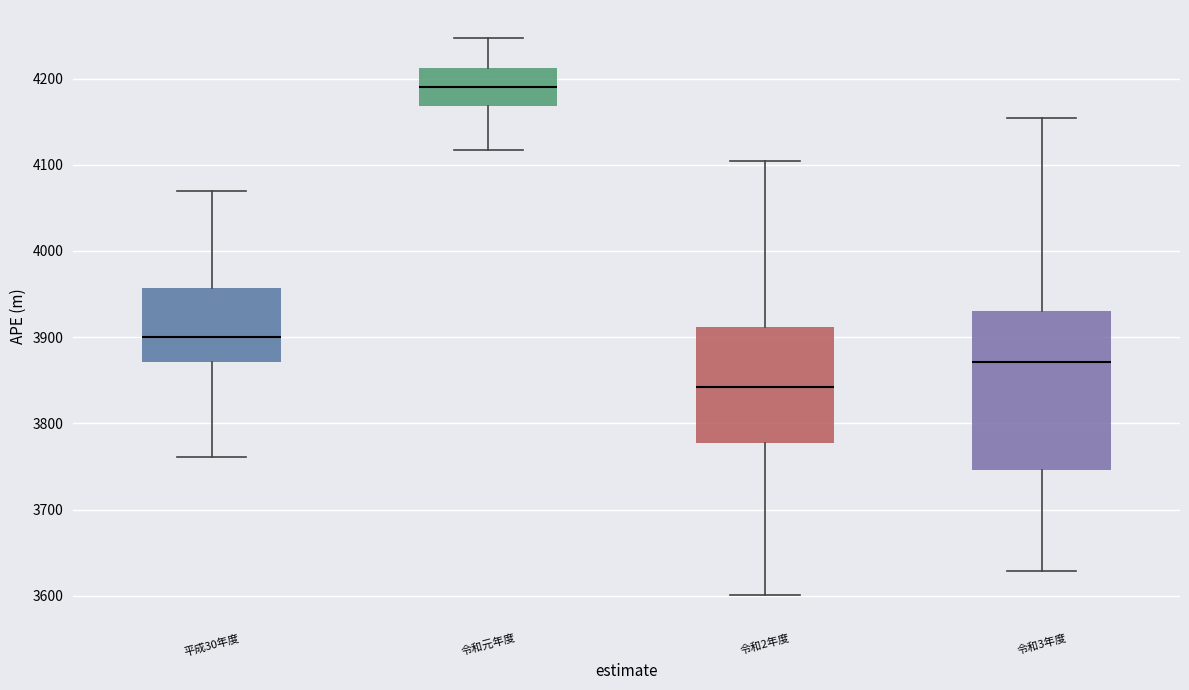

Reading left to right, read every box against the y-axis: the position of its median line, the range the box covers, and the ends of its whiskers. The values are not printed on the chart, so give them approximately, as read against the axis.

平成30年度: median 3900, box 3870 to 3960, whiskers 3760 to 4070
令和元年度: median 4190, box 4170 to 4210, whiskers 4120 to 4250
令和2年度: median 3840, box 3780 to 3910, whiskers 3600 to 4100
令和3年度: median 3870, box 3750 to 3930, whiskers 3630 to 4150